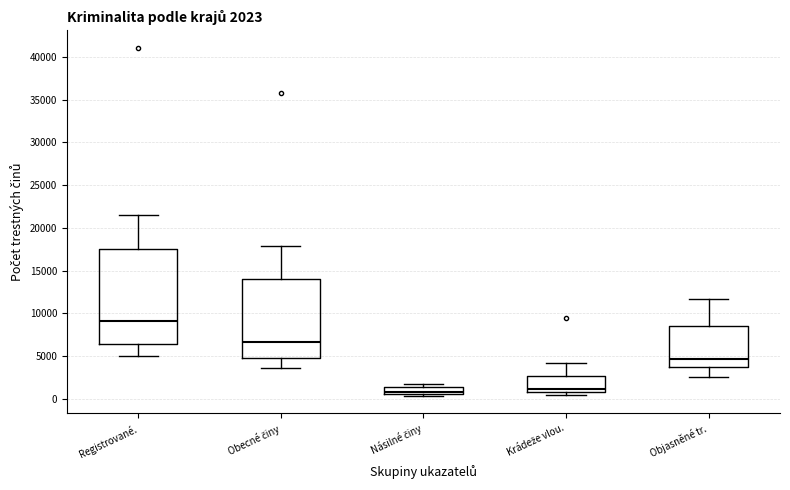

Comparing the boxes themselves (not the whiskers), which one is the tallest?

Registrované.